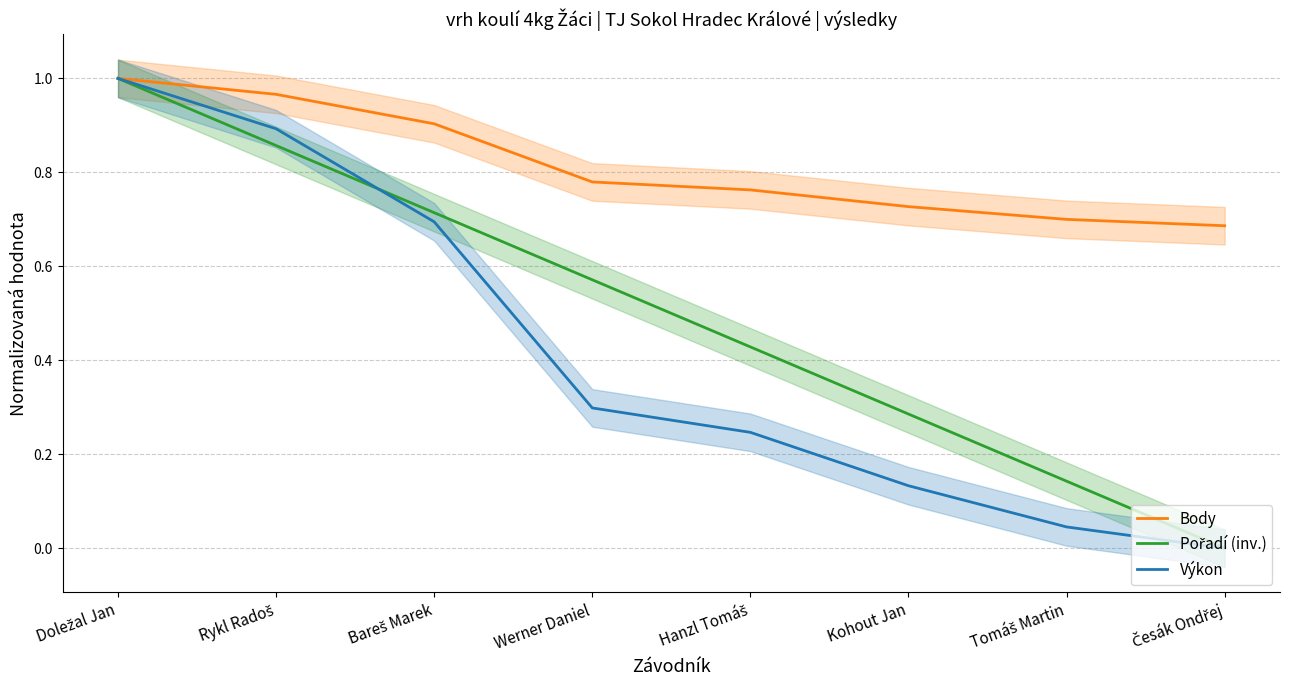

Reading left to right, what are all the values shown in this chart?

Body: 1.0	1.0	0.9	0.8	0.8	0.7	0.7	0.7
Pořadí (inv.): 1.0	0.9	0.7	0.6	0.4	0.3	0.1	0.0
Výkon: 1.0	0.9	0.7	0.3	0.2	0.1	0.0	0.0